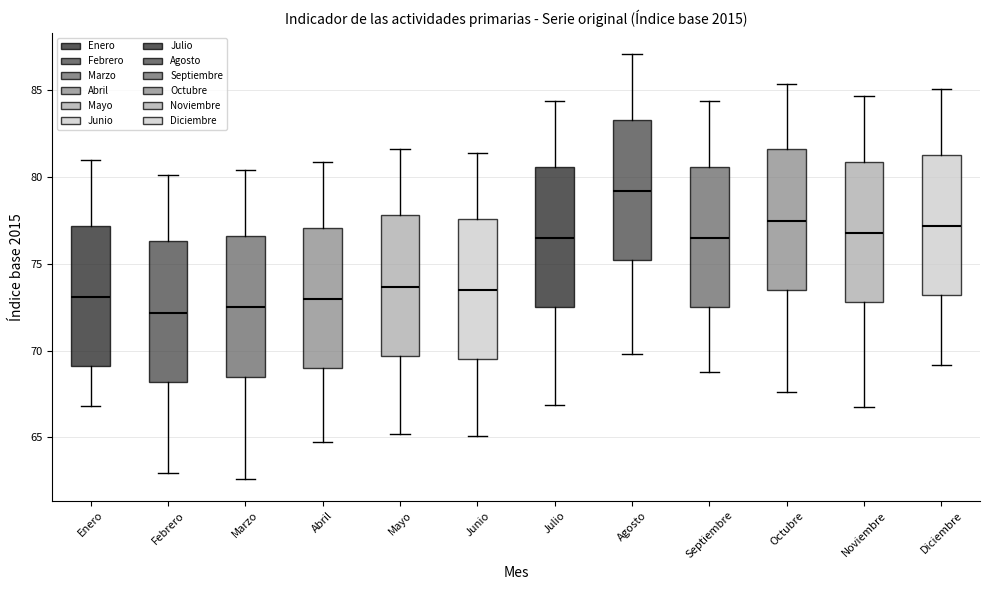

Reading left to right, read every box against the y-axis: the position of its median line, the range the box covers, and the ends of its whiskers. The values are not printed on the chart, so give them approximately, as read against the axis.

Enero: median 73.0, box 69.0 to 77.0, whiskers 67.0 to 81.0
Febrero: median 72.0, box 68.0 to 76.5, whiskers 63.0 to 80.0
Marzo: median 72.5, box 68.5 to 76.5, whiskers 62.5 to 80.5
Abril: median 73.0, box 69.0 to 77.0, whiskers 65.0 to 81.0
Mayo: median 73.5, box 69.5 to 78.0, whiskers 65.0 to 81.5
Junio: median 73.5, box 69.5 to 77.5, whiskers 65.0 to 81.5
Julio: median 76.5, box 72.5 to 80.5, whiskers 67.0 to 84.5
Agosto: median 79.0, box 75.0 to 83.5, whiskers 70.0 to 87.0
Septiembre: median 76.5, box 72.5 to 80.5, whiskers 69.0 to 84.5
Octubre: median 77.5, box 73.5 to 81.5, whiskers 67.5 to 85.5
Noviembre: median 77.0, box 73.0 to 81.0, whiskers 66.5 to 84.5
Diciembre: median 77.0, box 73.0 to 81.5, whiskers 69.0 to 85.0